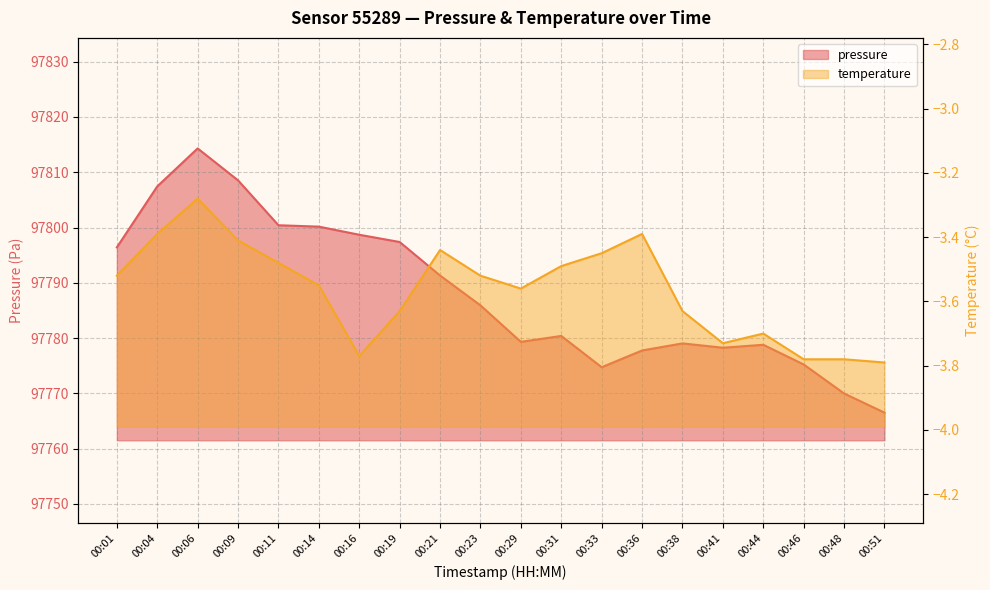

Reading left to right, what are all the values shown in this chart?

pressure: 97796.4	97807.4	97814.3	97808.5	97800.4	97800.2	97798.7	97797.4	97791.3	97785.9	97779.3	97780.4	97774.7	97777.8	97779.0	97778.2	97778.8	97775.2	97770.0	97766.5
temperature: -3.5	-3.4	-3.3	-3.4	-3.5	-3.5	-3.8	-3.6	-3.4	-3.5	-3.6	-3.5	-3.5	-3.4	-3.6	-3.7	-3.7	-3.8	-3.8	-3.8